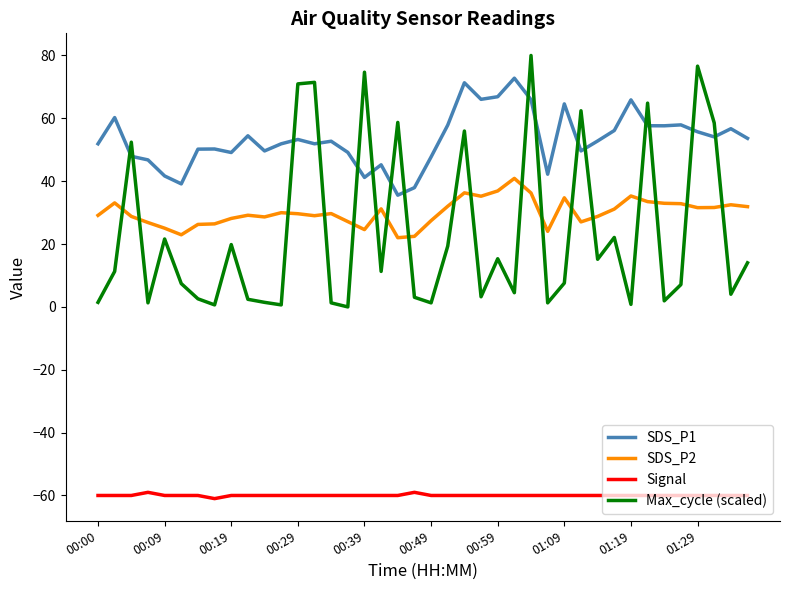

Which series has the largest total across all categories?

SDS_P1